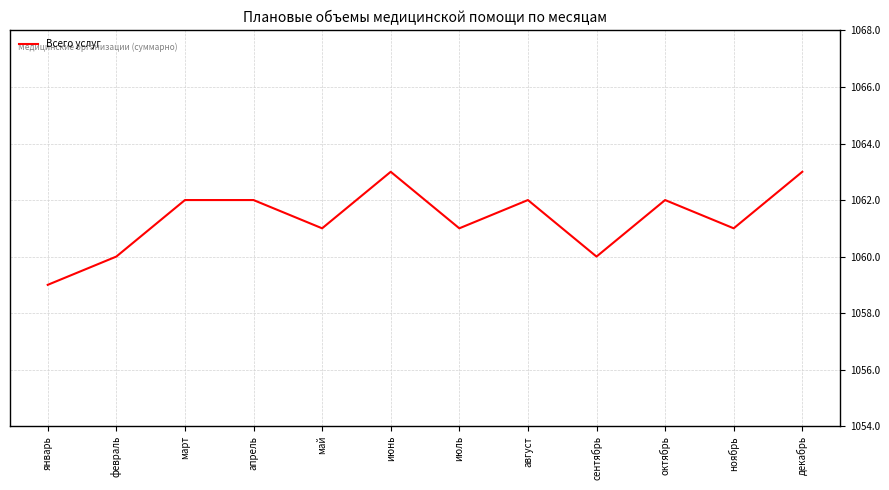

What is the maximum value shown in the chart?

1063